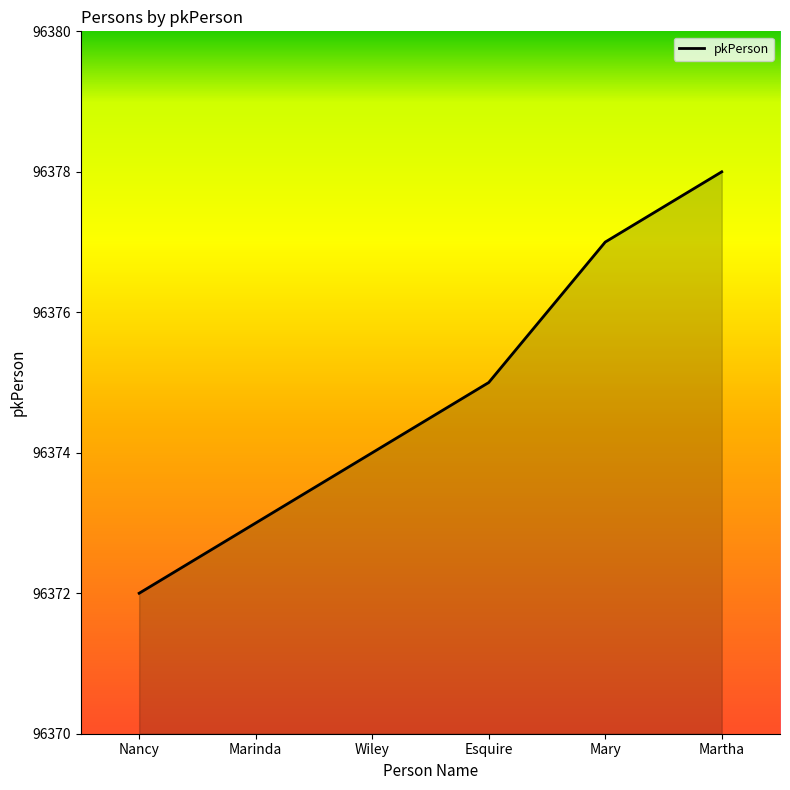

Is it true that the value at Nancy is 139650?

False